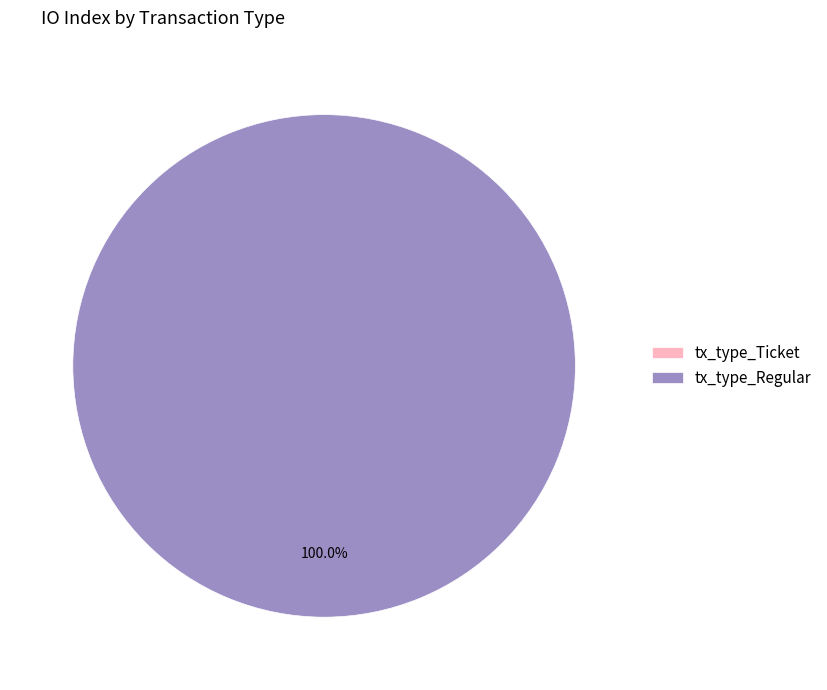

How many segments does this pie chart have?

2